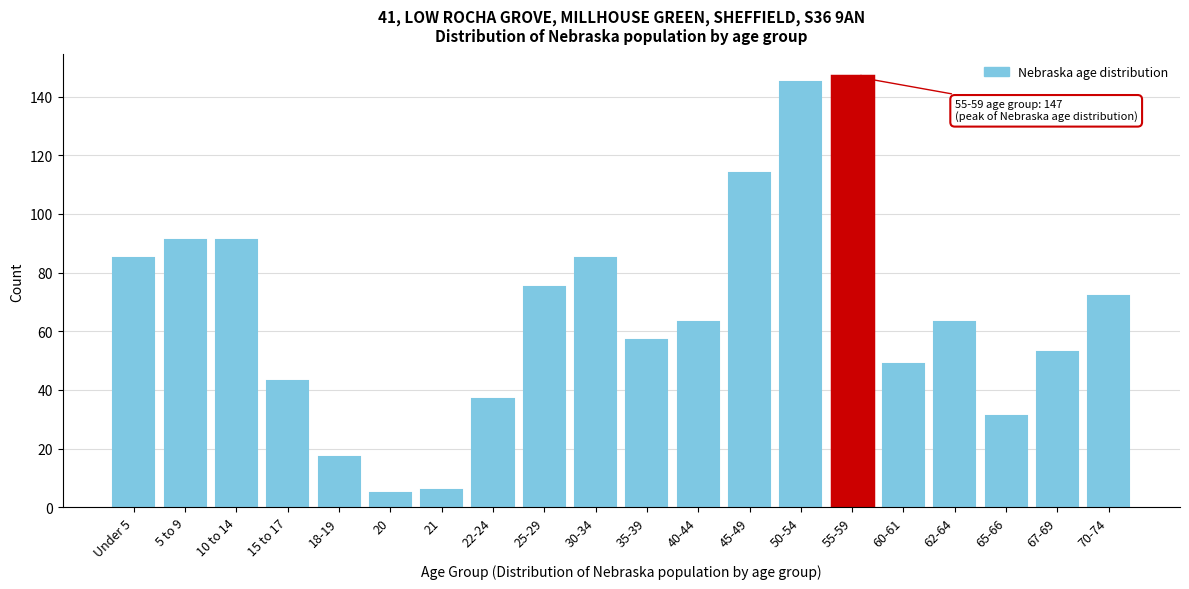

Reading left to right, what are all the values shown in this chart?

85	91	91	43	17	5	6	37	75	85	57	63	114	145	147	49	63	31	53	72